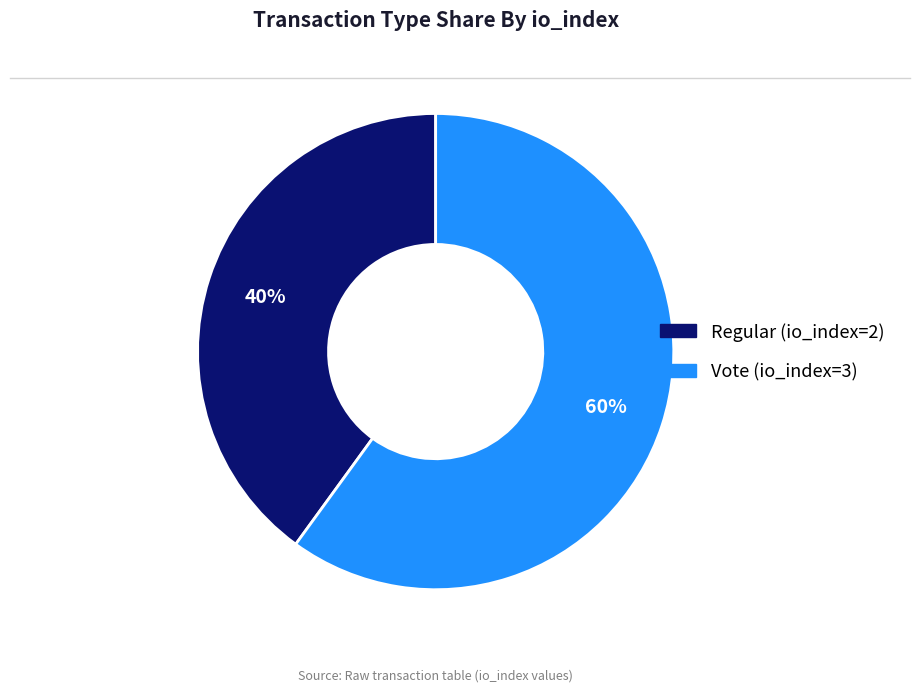

Combined, do Vote (io_index=3) and Regular (io_index=2) account for over 50%?

Yes